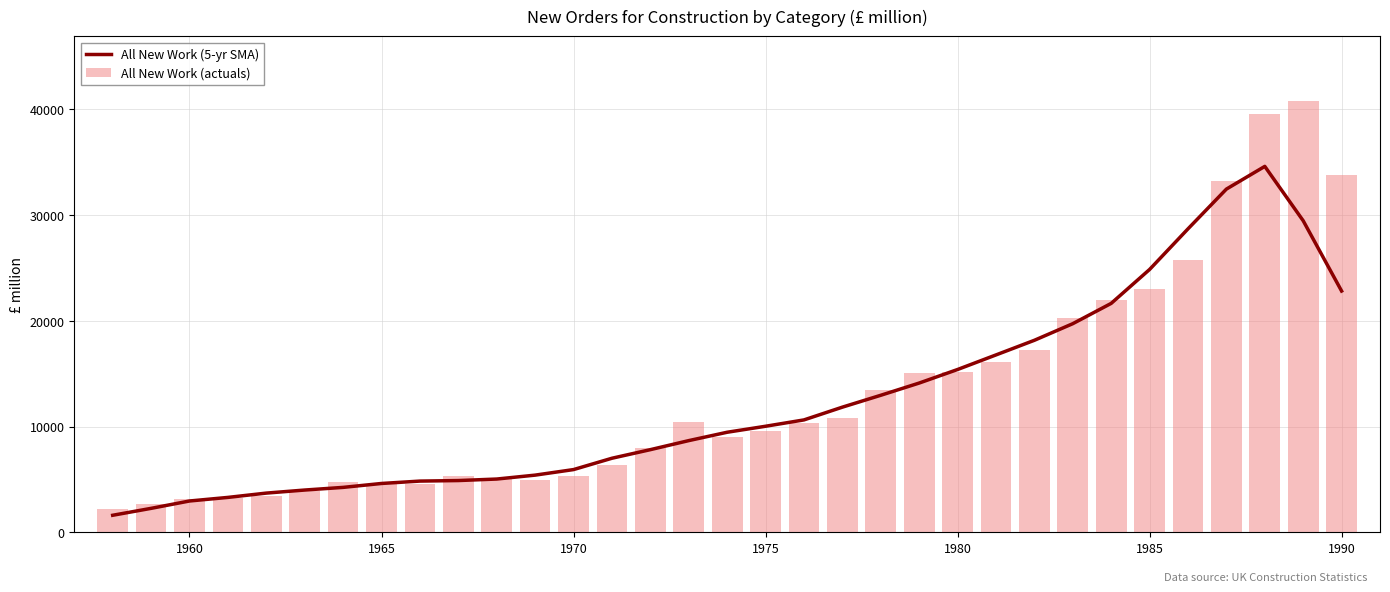

Is it true that All New Work (5-yr SMA) equals 5934.6 at 1970?

True